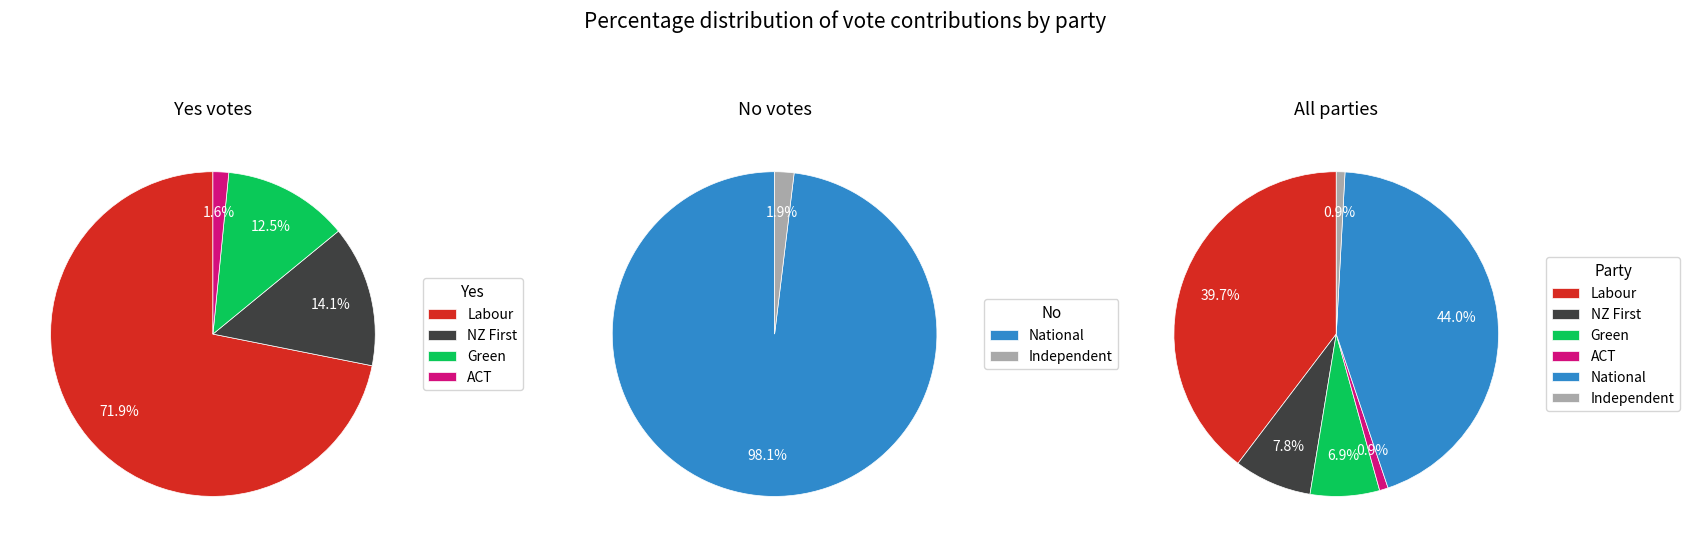

To the nearest percent, what portion does National represent?

44%